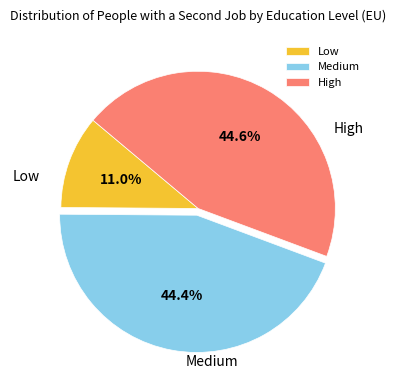

To the nearest percent, what is the difference between the Low and High slice percentages?

34%